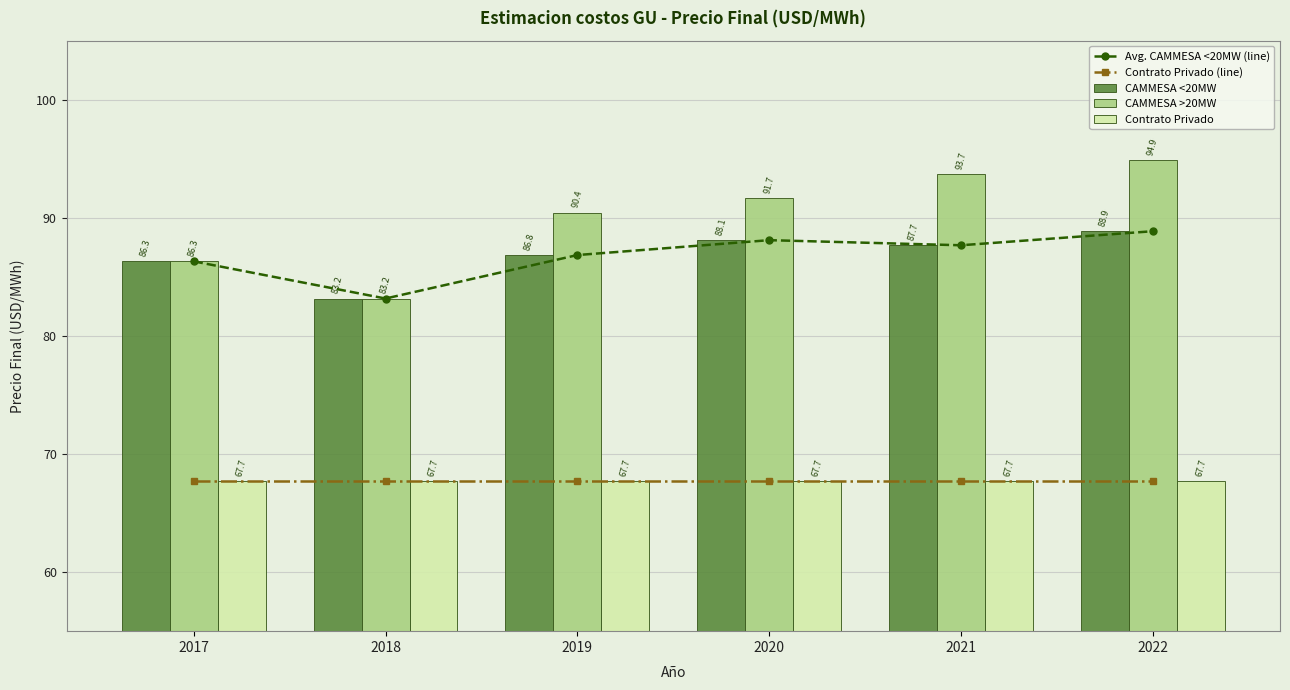

Rank the series at 2020 from lowest to highest value.

Contrato Privado (line), Contrato Privado, Avg. CAMMESA <20MW (line), CAMMESA <20MW, CAMMESA >20MW